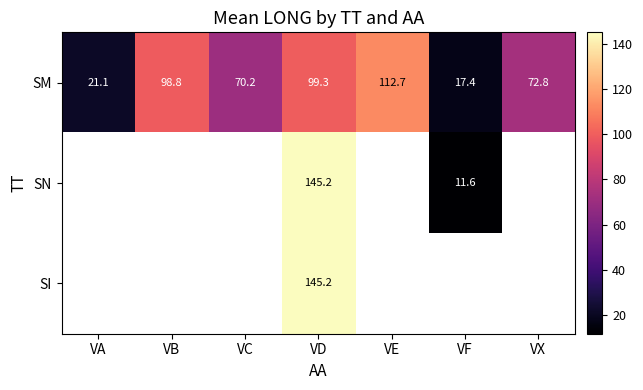

Where does the SM series first go above 72?

VB